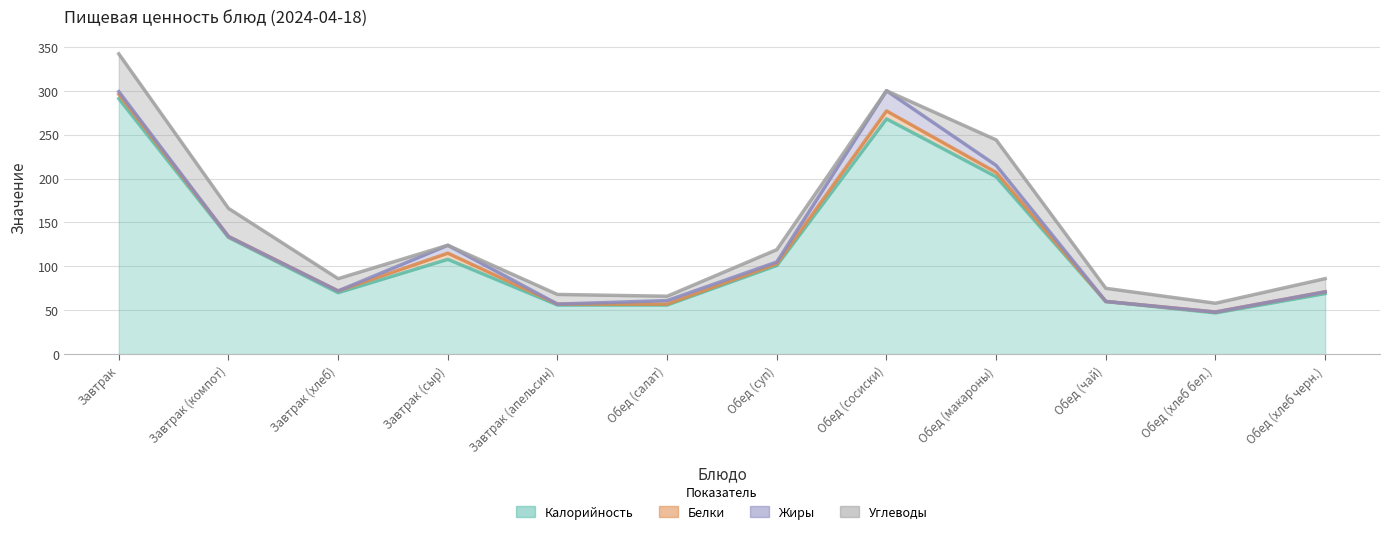

True or false: Калорийность and Белки cross at least once.

False